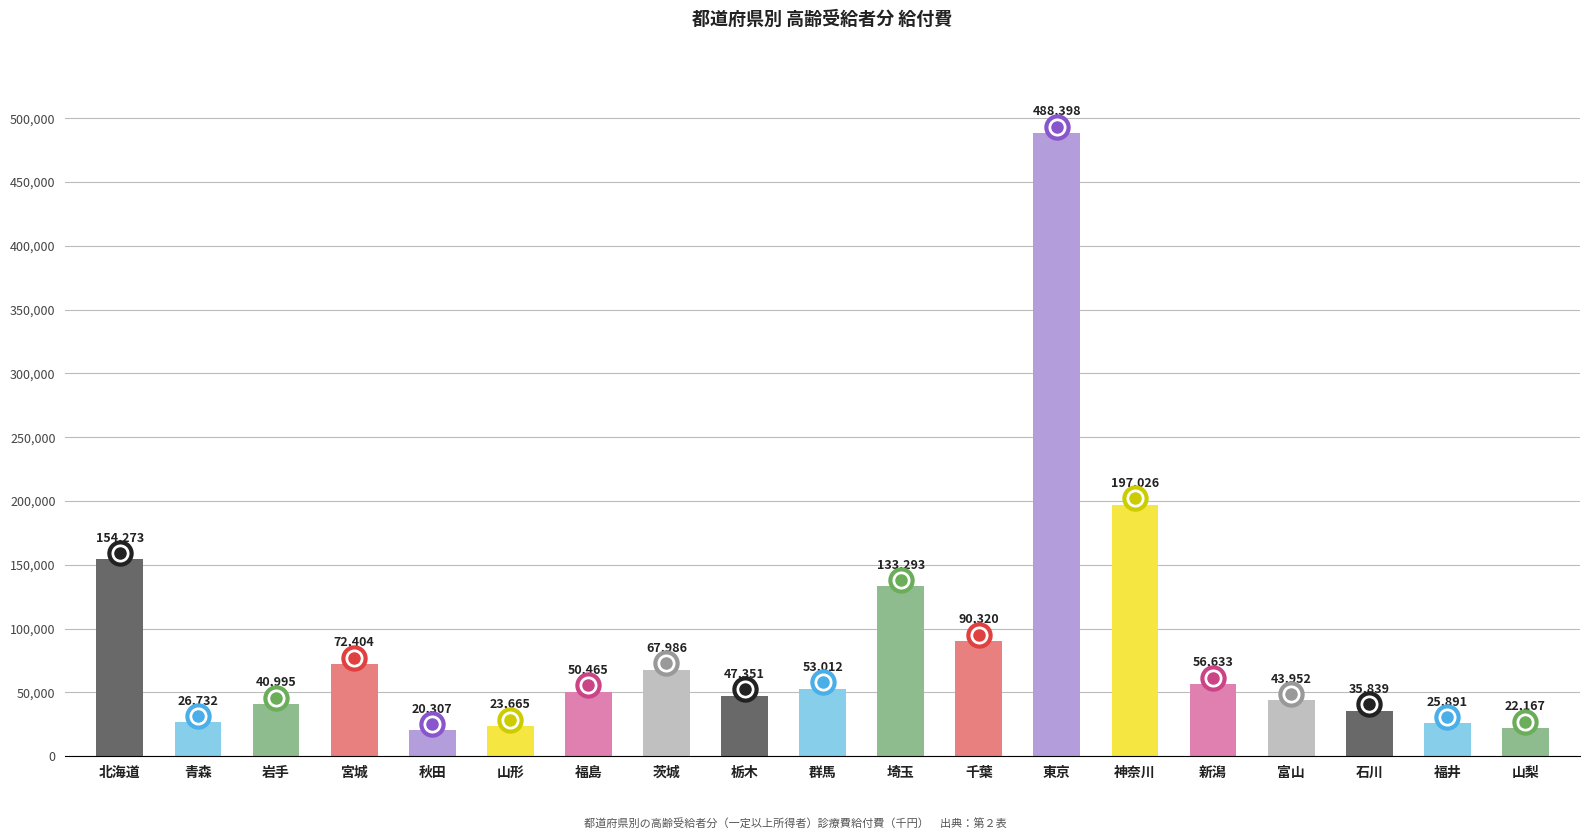

What is the label of the 7th bar from the right?

東京